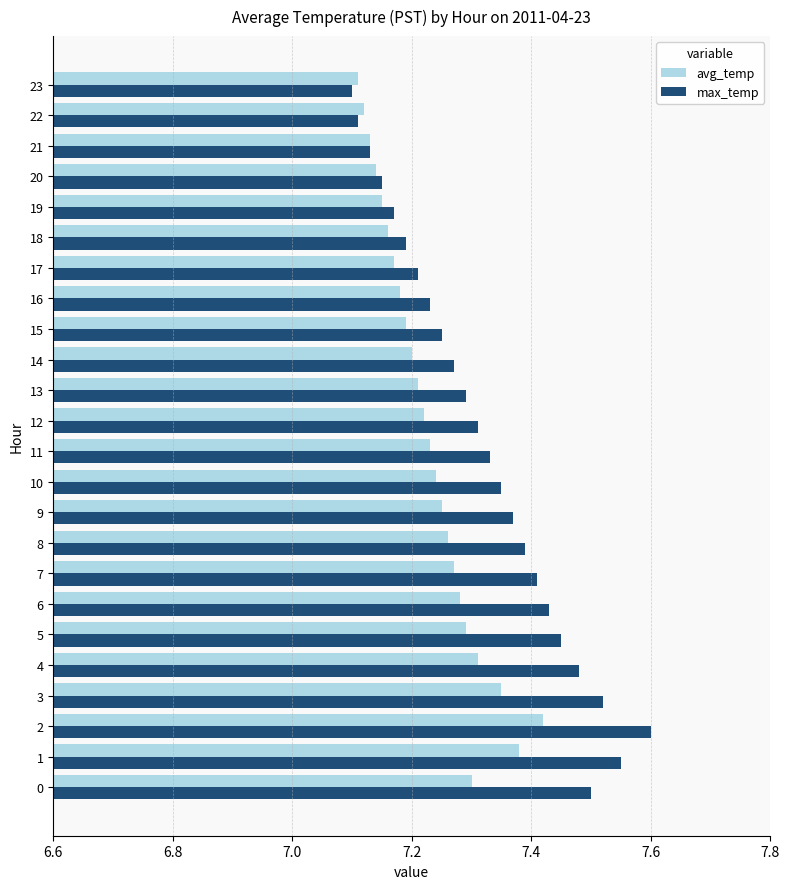

Which series has the widest spread of values?

max_temp